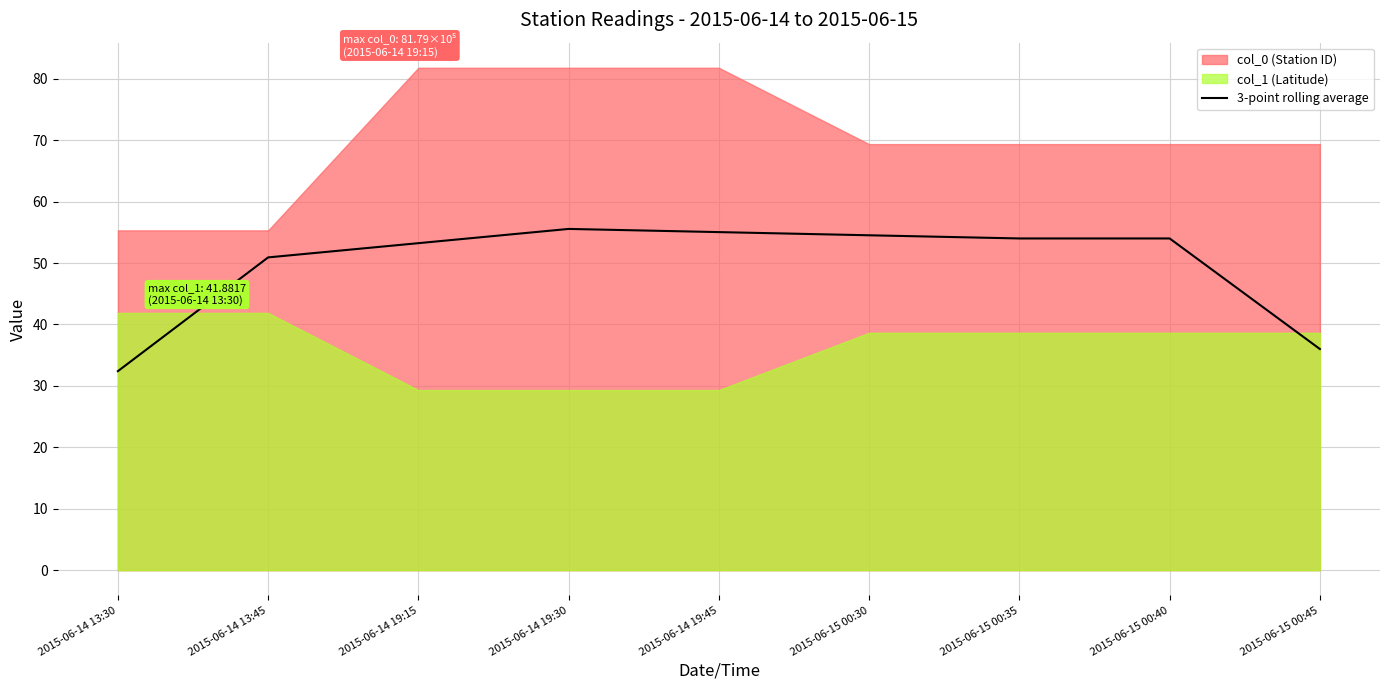

What is the minimum value for 3-point rolling average?

32.4